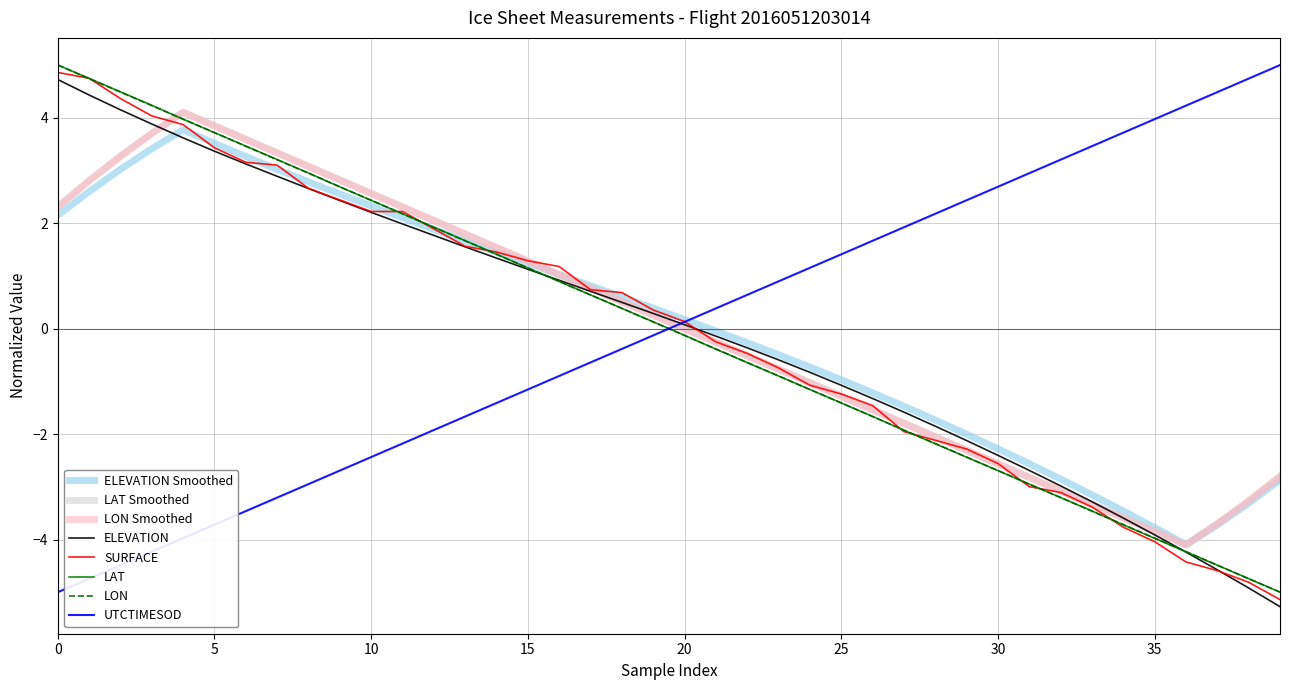

After their last crossing, which series has the higher values: UTCTIMESOD or LON Smoothed?

UTCTIMESOD